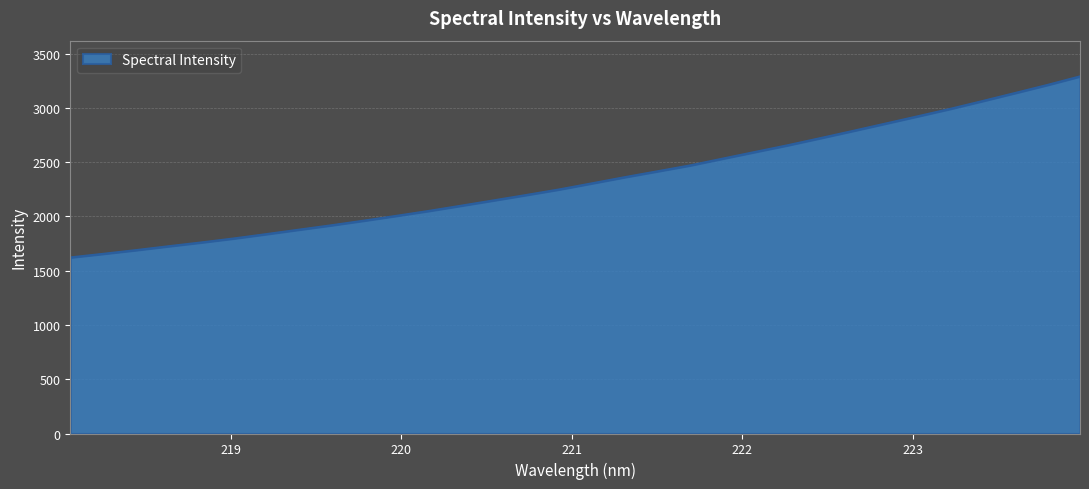

What is the minimum value shown in the chart?

1622.8